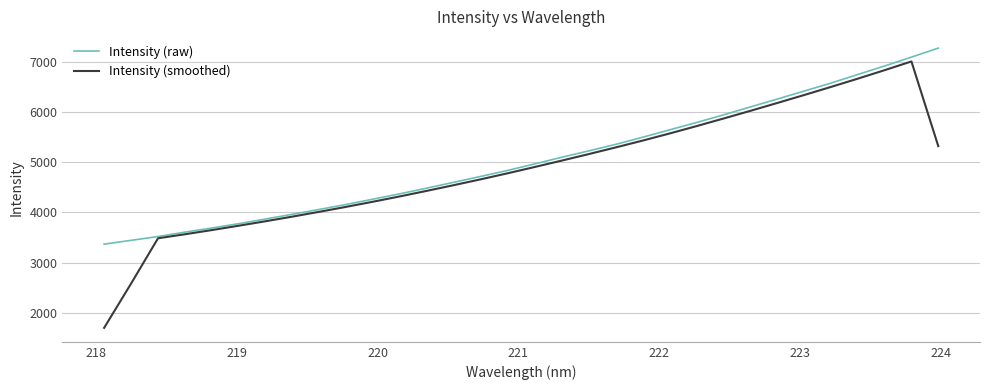

Reading right to left, transcribe all the data shown in this chart.

Intensity (raw): 7268.7	7089.0	6912.7	6742.7	6571.8	6412.7	6252.9	6096.7	5939.0	5787.1	5641.1	5494.7	5353.2	5223.8	5097.4	4965.7	4836.7	4717.5	4600.6	4484.7	4372.0	4265.1	4159.1	4059.9	3963.5	3868.5	3776.0	3689.3	3607.3	3520.0	3443.8	3368.3
Intensity (smoothed): 5317.6	7003.3	6829.0	6660.0	6495.0	6333.5	6175.3	6018.9	5866.0	5715.5	5569.0	5428.2	5292.3	5160.0	5030.9	4904.3	4780.1	4659.9	4543.7	4430.6	4320.2	4214.0	4111.9	4012.7	3917.0	3824.3	3735.3	3648.2	3565.1	3484.9	2583.0	1703.0